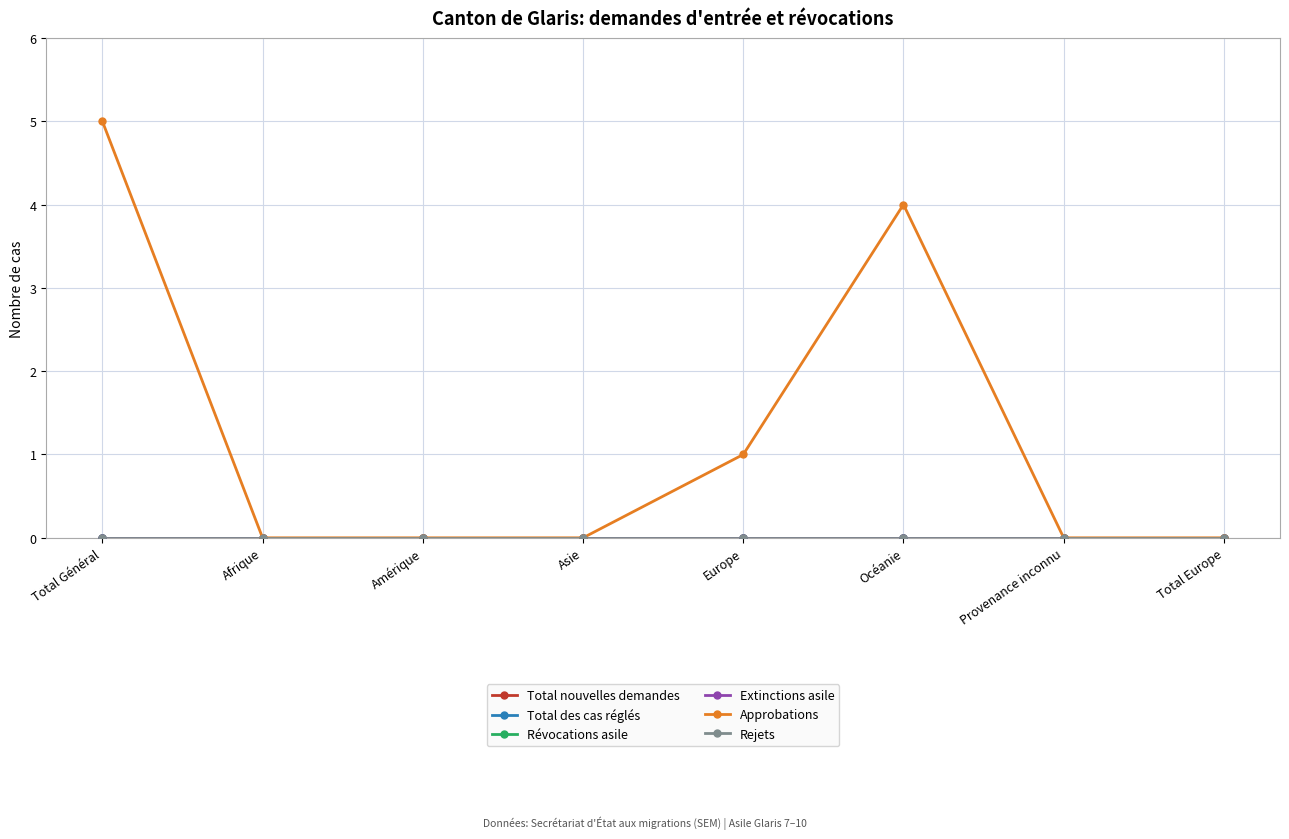

Rank the series at Afrique from highest to lowest value.

Total nouvelles demandes, Total des cas réglés, Révocations asile, Extinctions asile, Approbations, Rejets